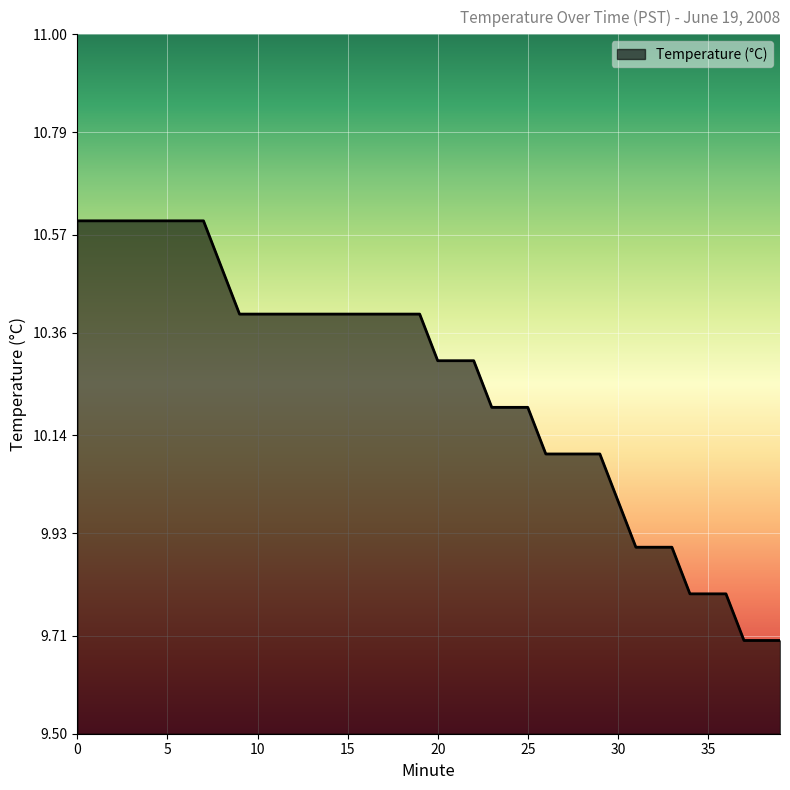

What is the greatest value displayed?

10.6